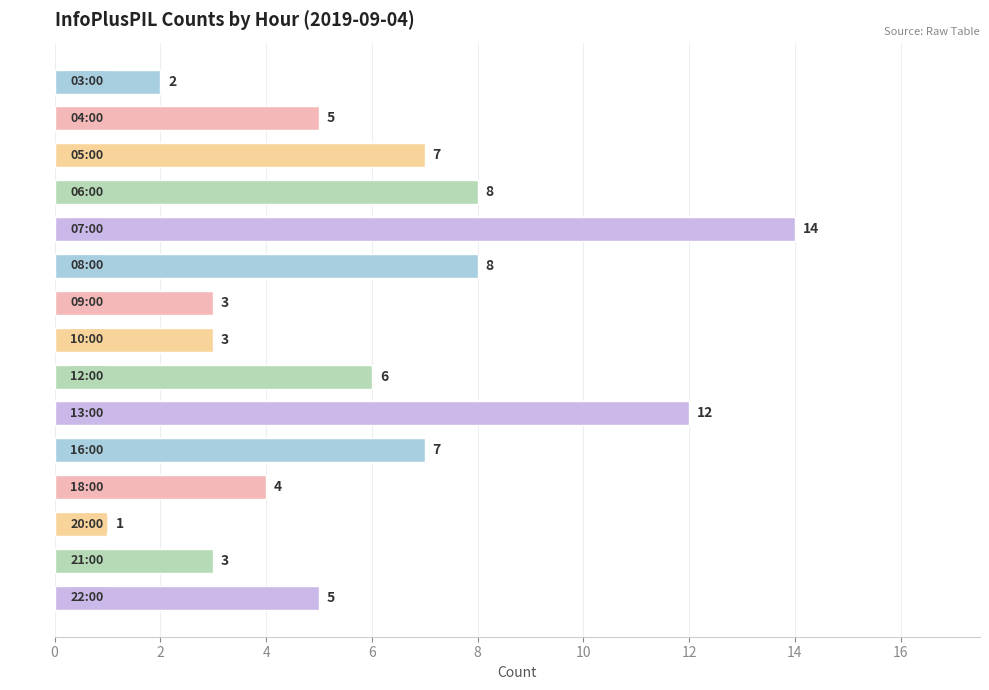

What value does the data have at 16:00, to the nearest 5?

5